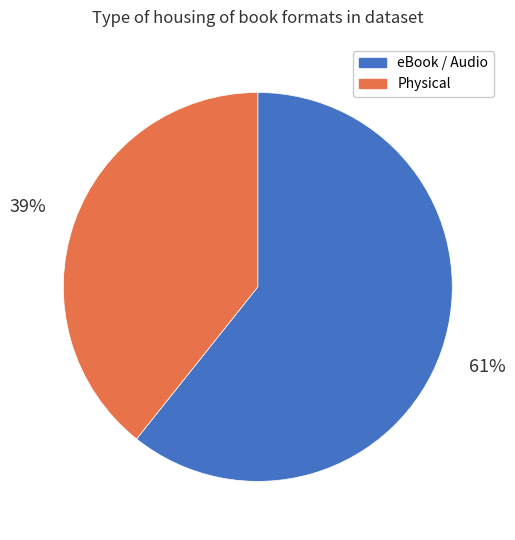

To the nearest percent, what percentage of the pie is Physical?

39%